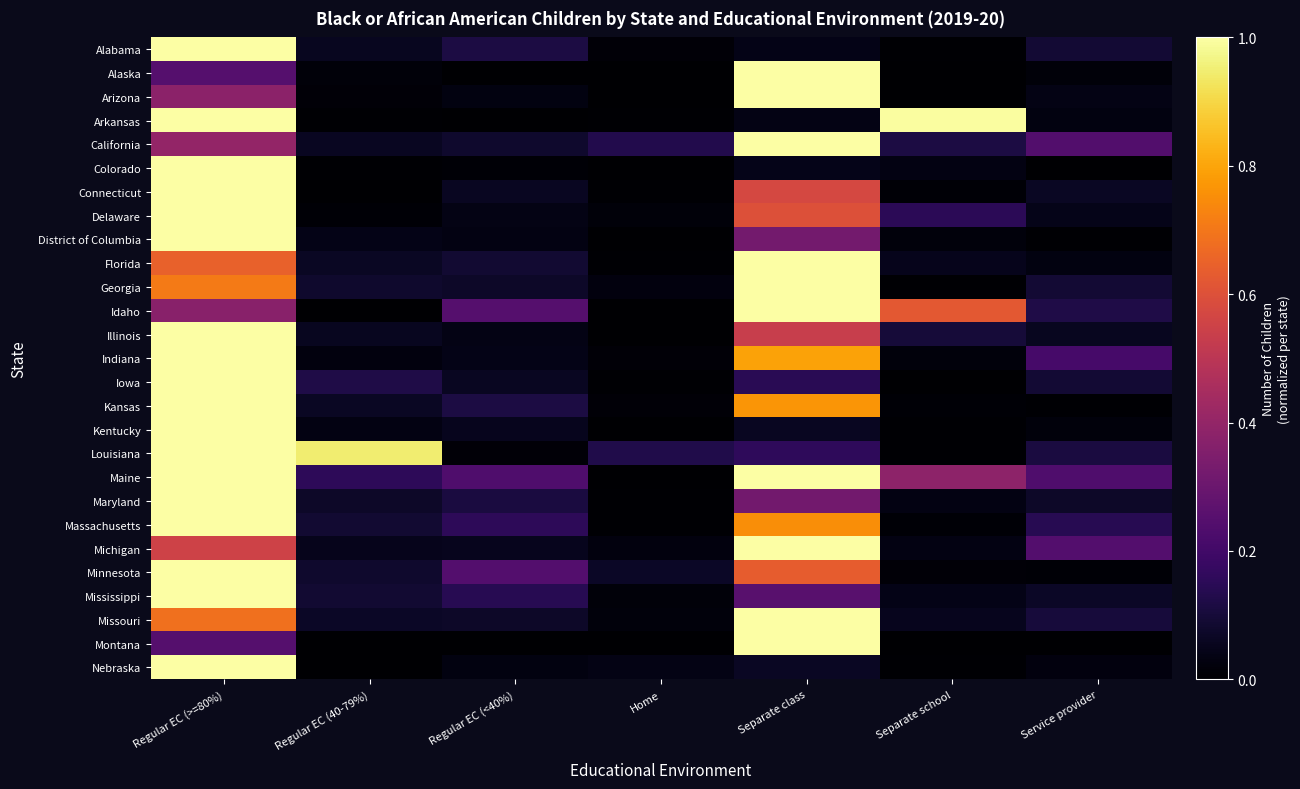

What is the spread (max minus min) of values at Service provider?

0.2